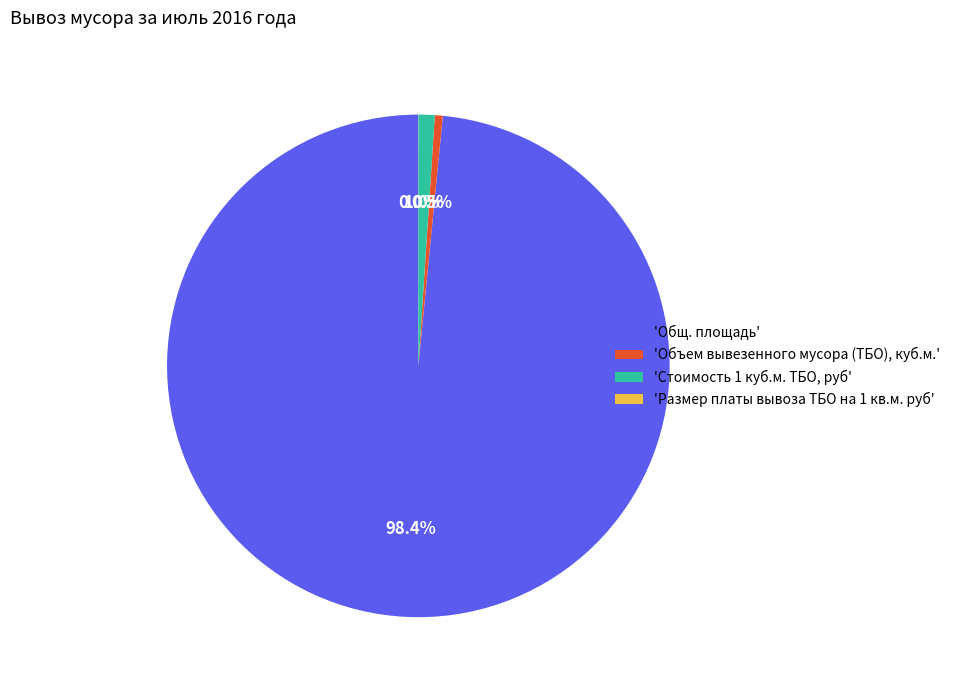

To the nearest percent, what is the difference between the largest and smallest slice percentages?

98%